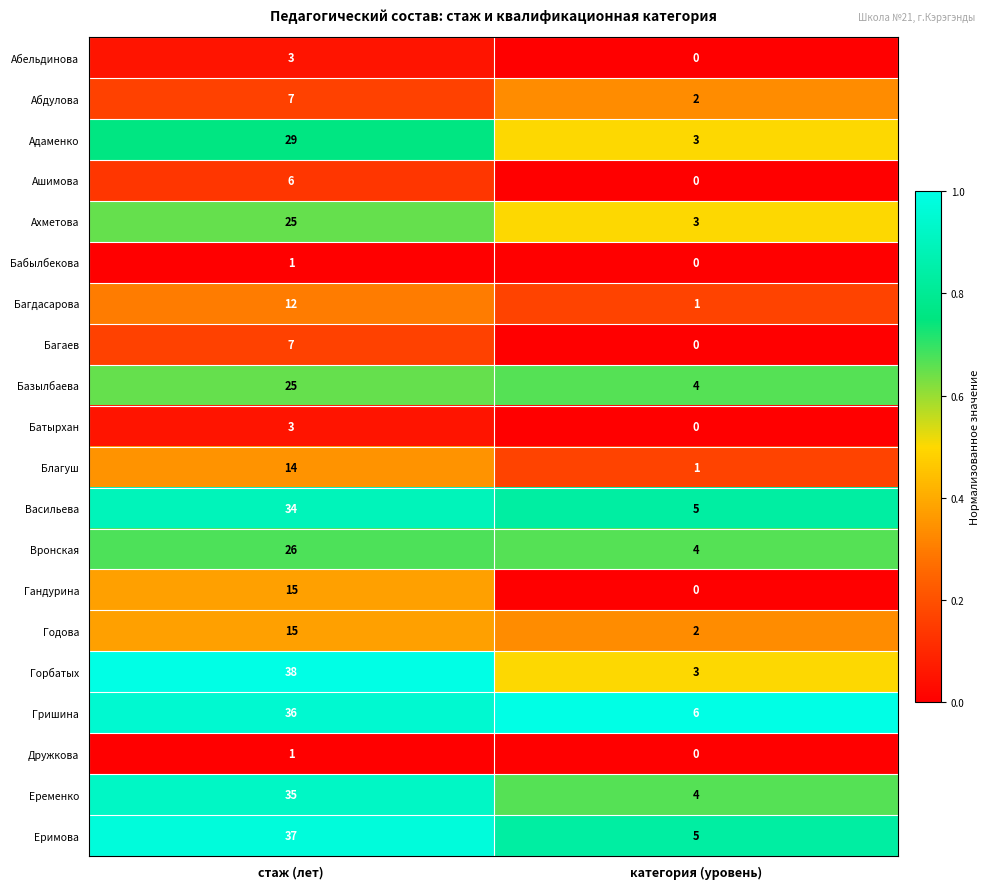

True or false: Еримова has a value of 7 at категория (уровень).

False